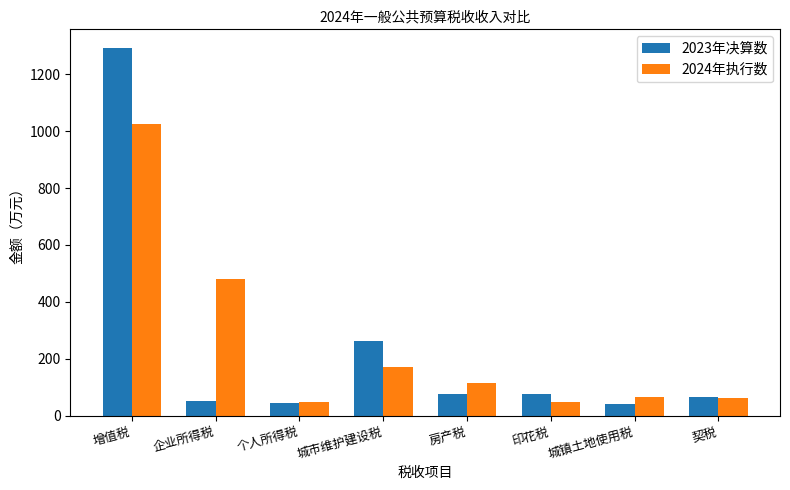

What is the difference between the second highest and minimum values in the 2023年决算数 series?

223